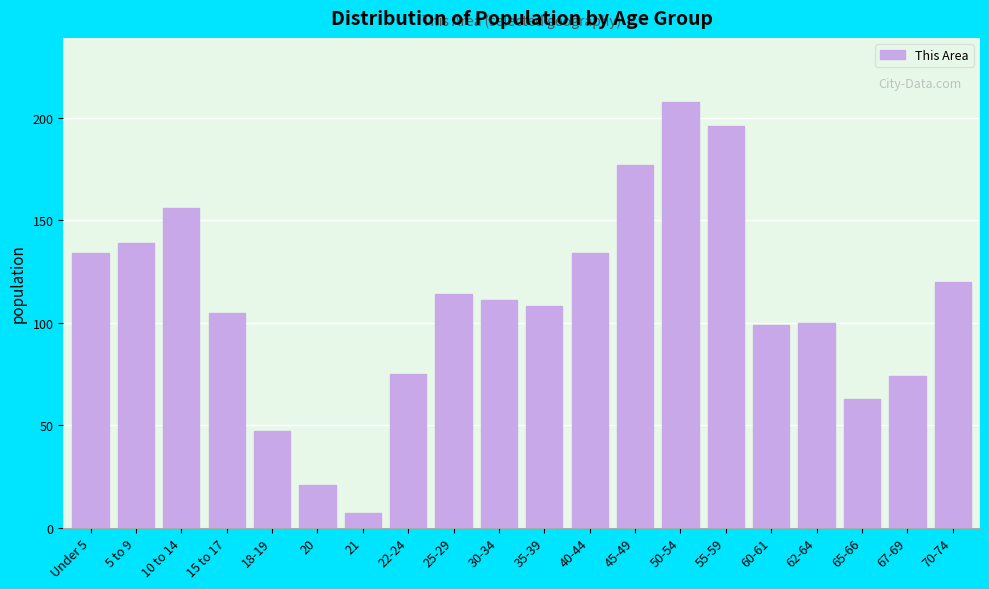

Reading left to right, transcribe all the data shown in this chart.

Under 5=134	5 to 9=139	10 to 14=156	15 to 17=105	18-19=47	20=21	21=7	22-24=75	25-29=114	30-34=111	35-39=108	40-44=134	45-49=177	50-54=208	55-59=196	60-61=99	62-64=100	65-66=63	67-69=74	70-74=120